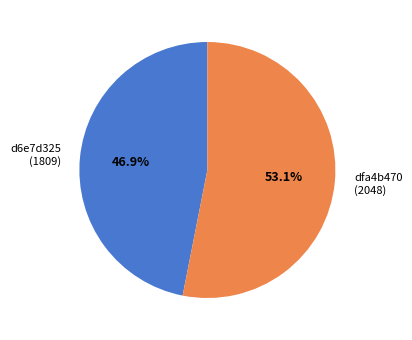

Is there any slice that represents more than half of the pie?

Yes